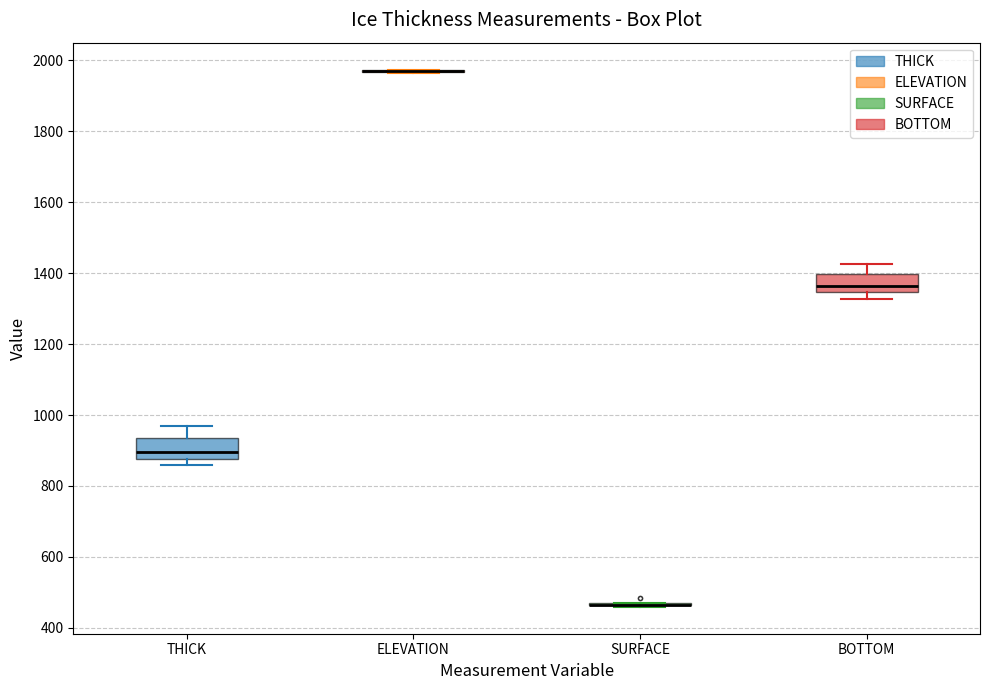

Reading left to right, read every box against the y-axis: the position of its median line, the range the box covers, and the ends of its whiskers. The values are not printed on the chart, so give them approximately, as read against the axis.

THICK: median 900, box 880 to 940, whiskers 860 to 960
ELEVATION: box collapsed to a line at 1960, whiskers 1960 to 1980
SURFACE: box collapsed to a line at 460, whiskers 460 to 460
BOTTOM: median 1360, box 1340 to 1400, whiskers 1320 to 1420